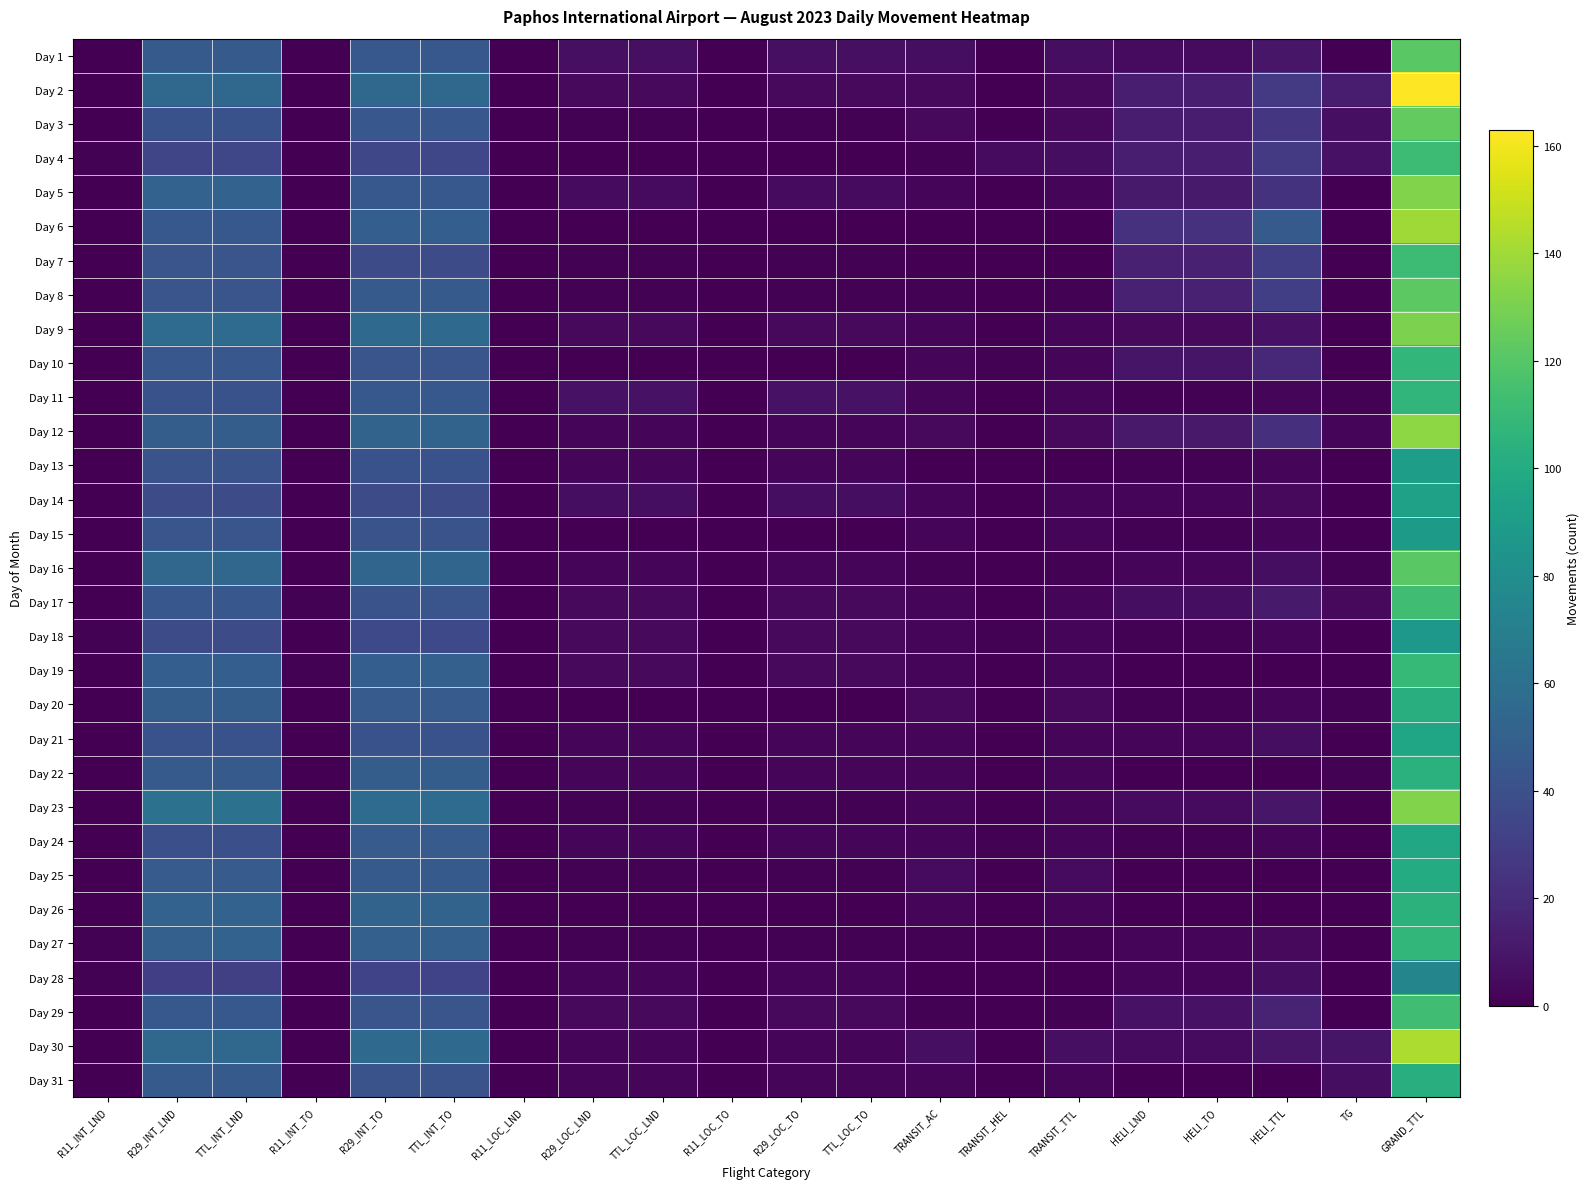

At how many categories does at least one series exceed 85?

1